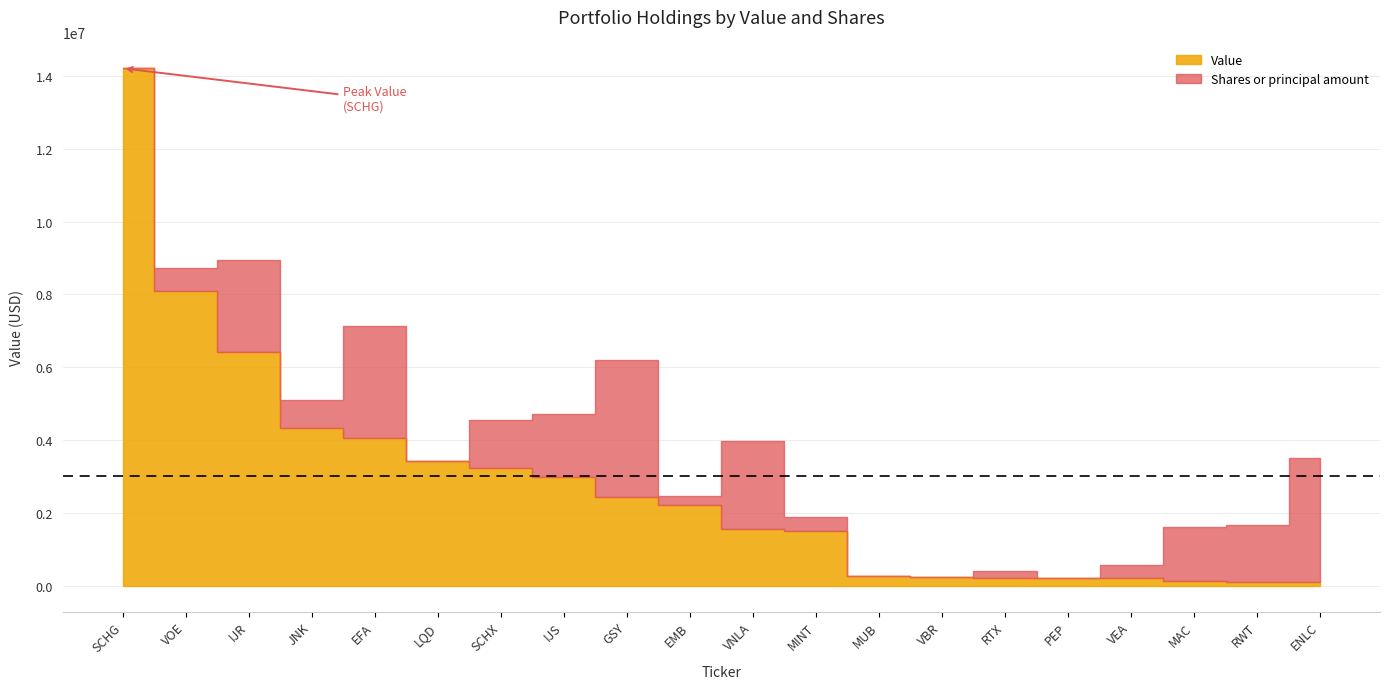

What is the label of the 2nd point from the right?

RWT